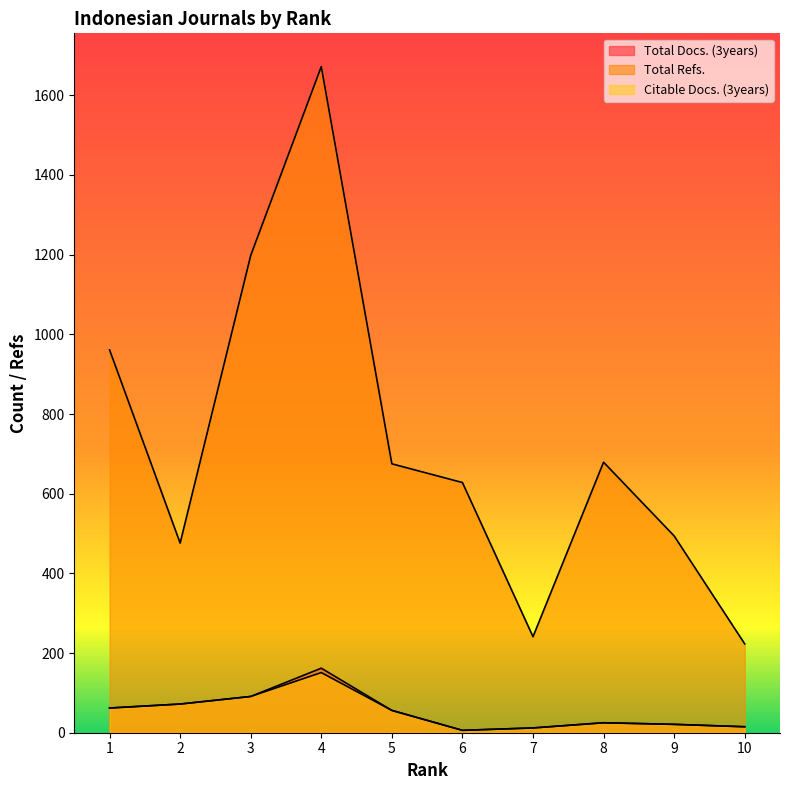

At which label does Total Refs. first exceed 675?

1